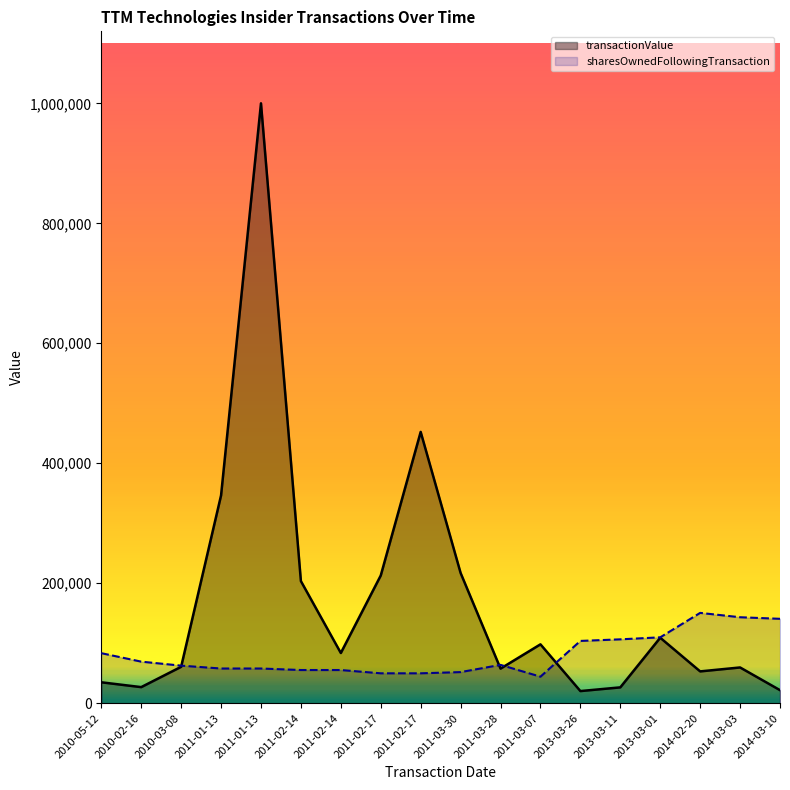

The sharesOwnedFollowingTransaction series shows 55241 at 2011-02-14. True or false?

True